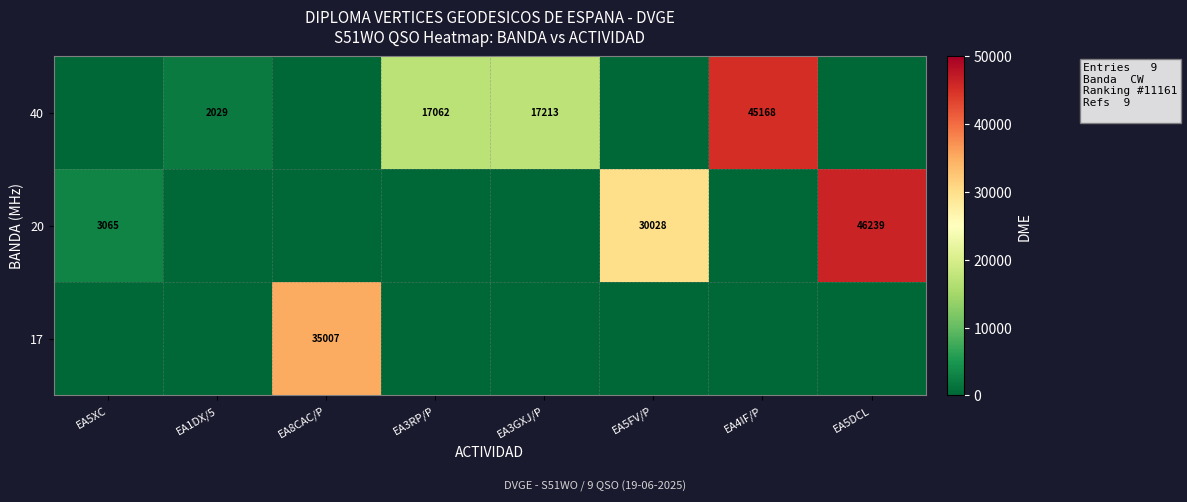

Is it true that 20 equals 46239 at EA5DCL?

True